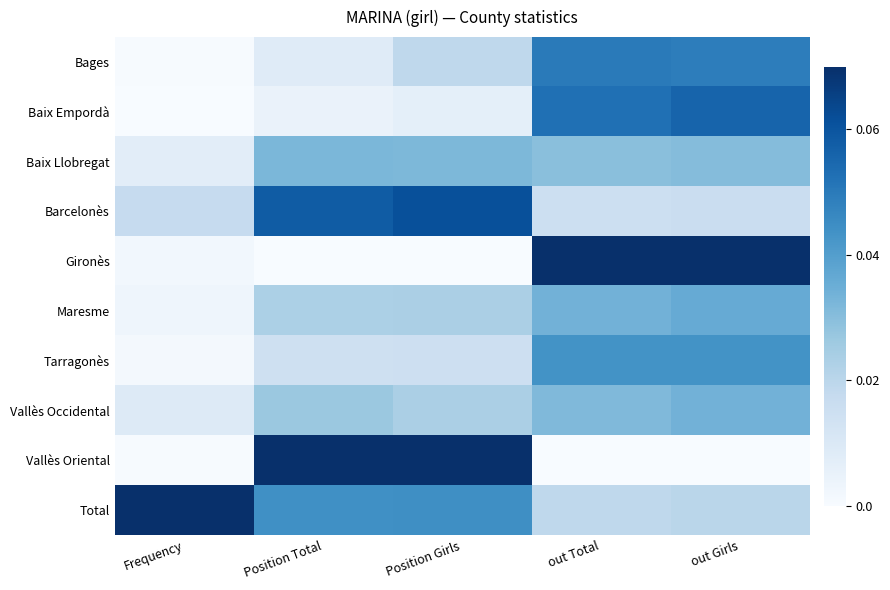

Rank the series by their maximum value, from lowest to highest.

Baix Llobregat, Vallès Occidental, Maresme, Tarragonès, Bages, Baix Empordà, Barcelonès, Gironès, Vallès Oriental, Total